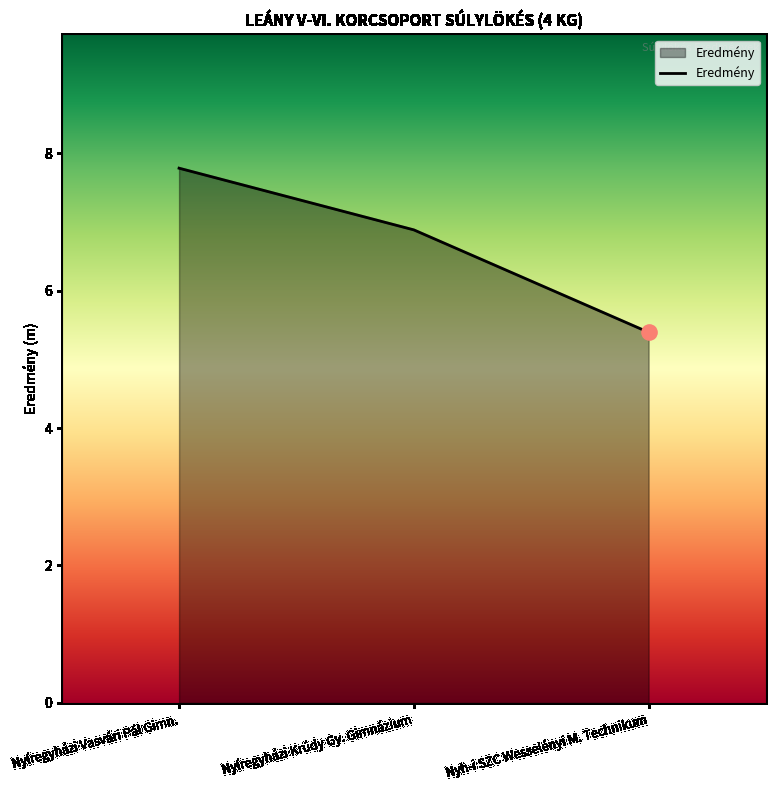

What is the change in value from Nyíregyházi Vasvári Pál Gimn. to Nyíregyházi Krúdy Gy. Gimnázium?

-0.9